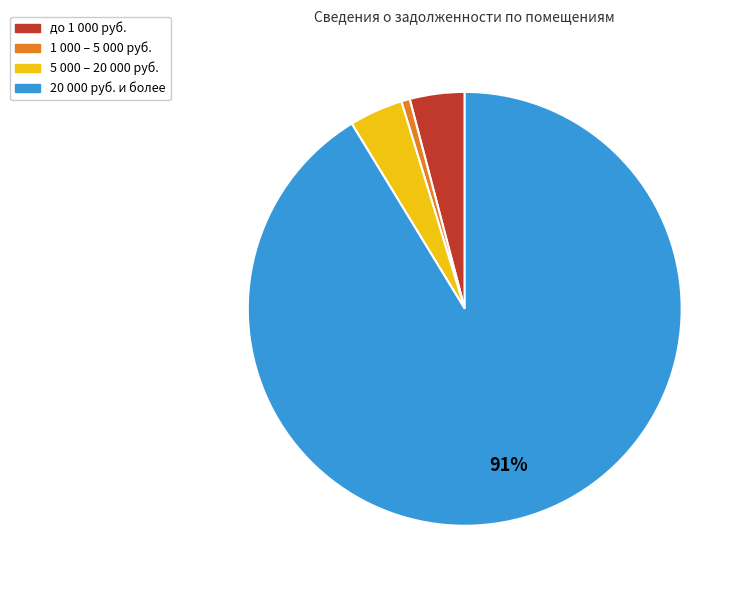

To the nearest percent, what is the average slice percentage?

25%